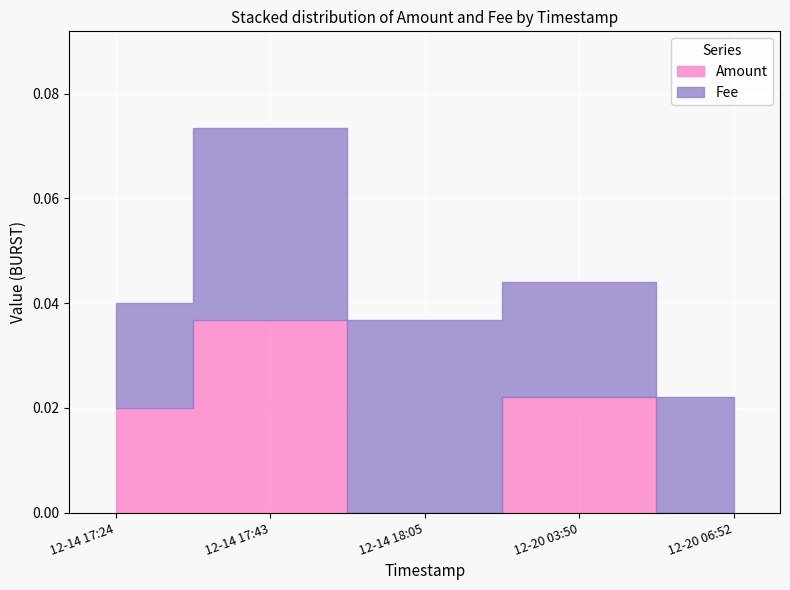

True or false: Fee and Amount cross at least once.

False